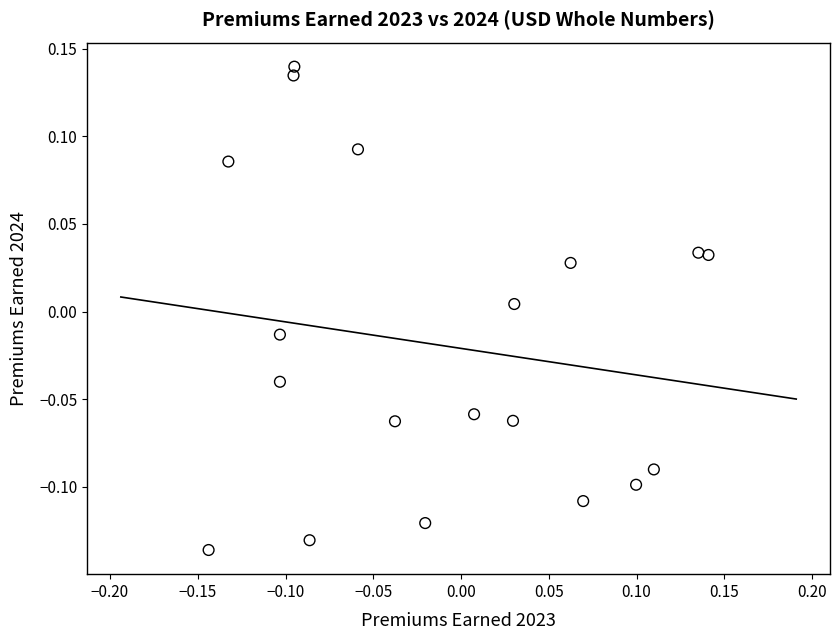

What is the range of X values (max minus min)?

0.3